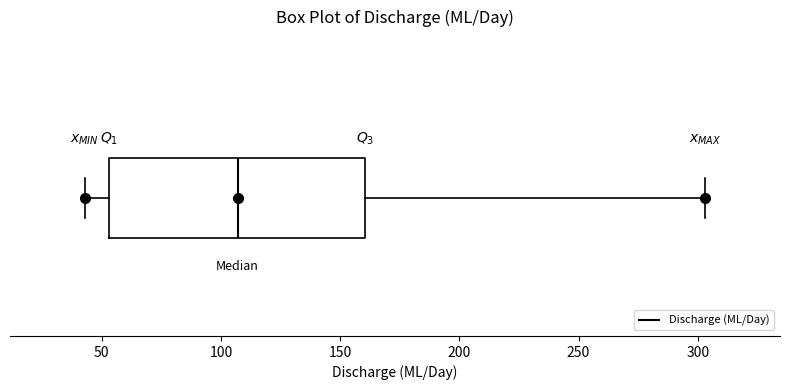

Where does the right whisker of the box end on the x-axis? The values are not printed on the chart, so give them approximately, as read against the axis.

305